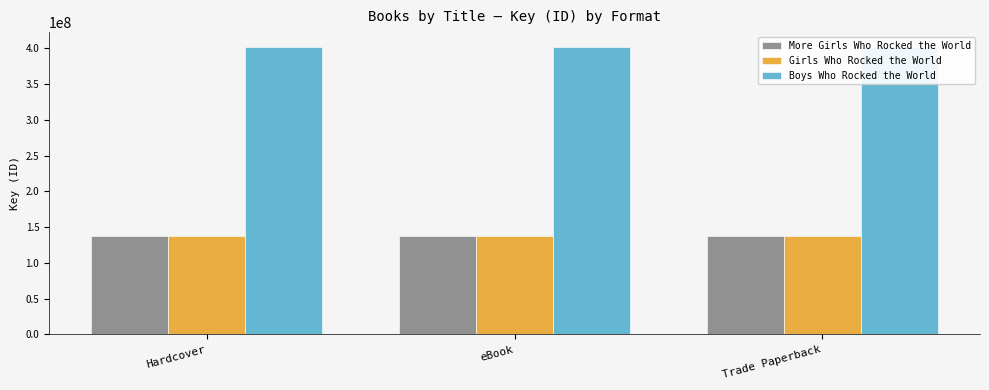

Reading left to right, extract all data points from this chart.

More Girls Who Rocked the World: Hardcover=138370787	eBook=138370787	Trade Paperback=138370787
Girls Who Rocked the World: Hardcover=138310198	eBook=138310198	Trade Paperback=138310198
Boys Who Rocked the World: Hardcover=402777391	eBook=402777391	Trade Paperback=402777391